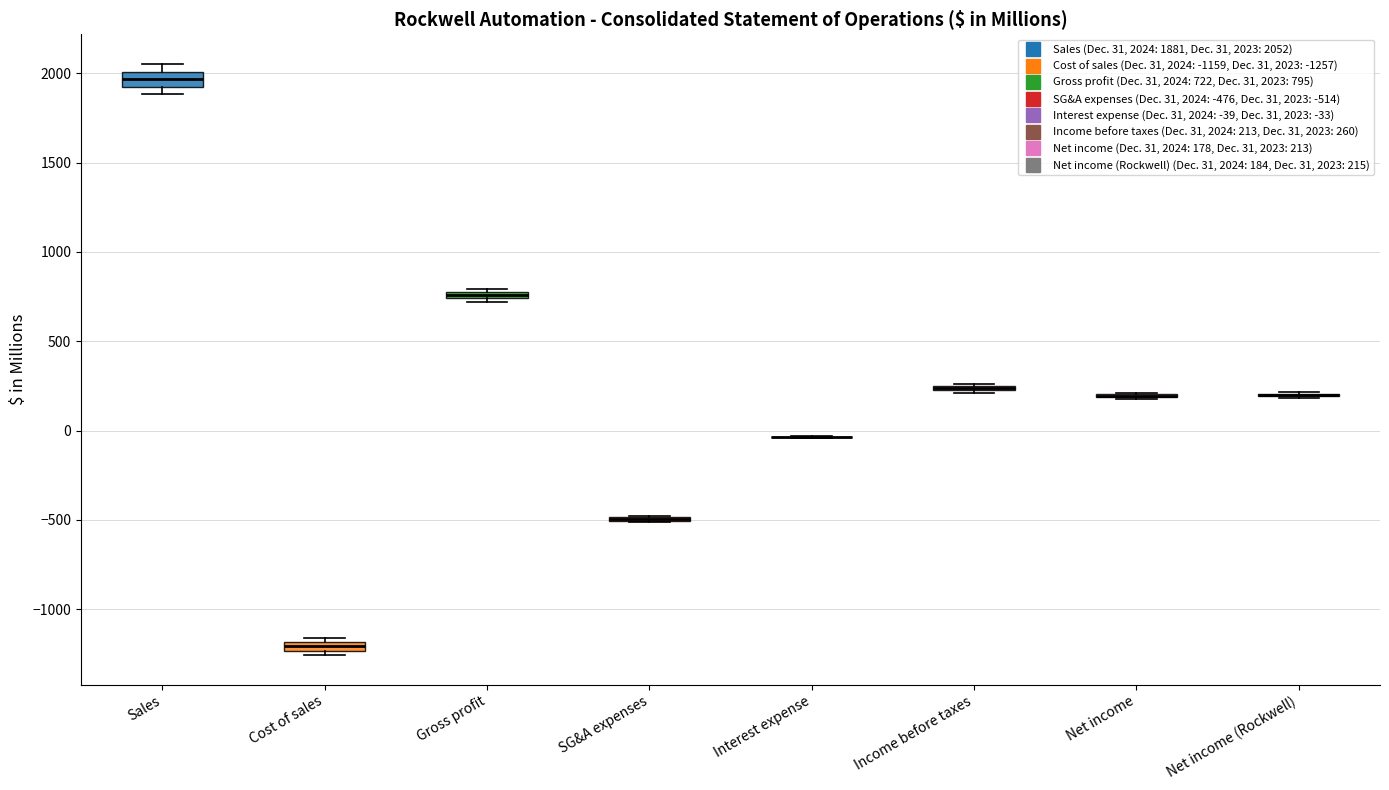

Where is the upper edge of the box for Sales on the y-axis? The values are not printed on the chart, so give them approximately, as read against the axis.

2000